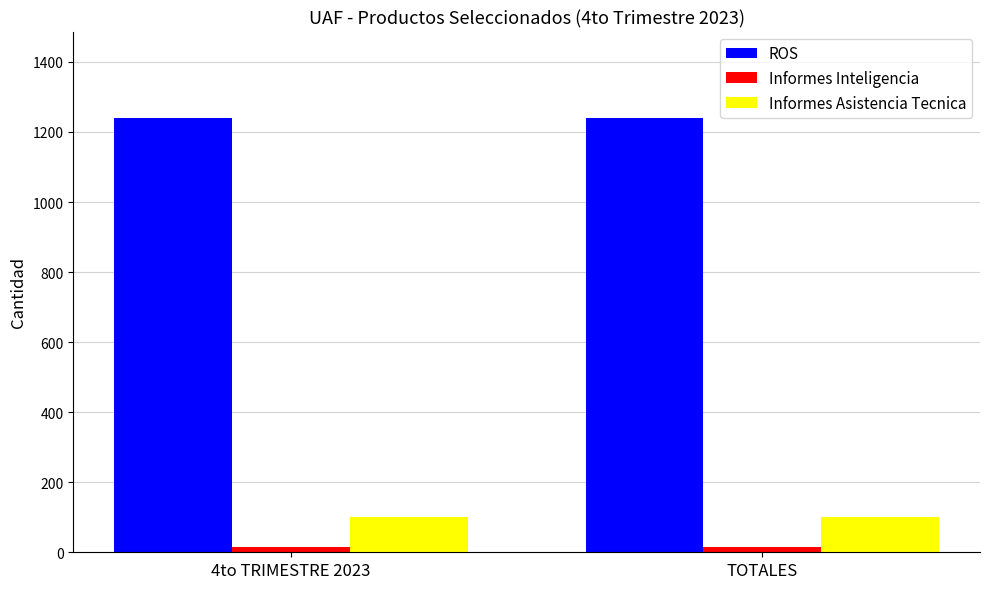

What is the minimum value for ROS?

1239